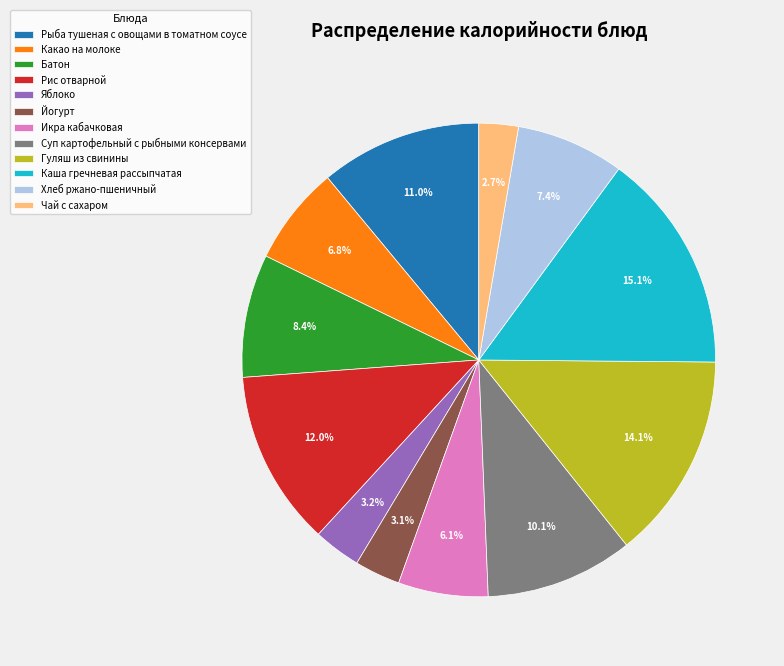

True or false: Чай с сахаром accounts for 3% of the total.

True